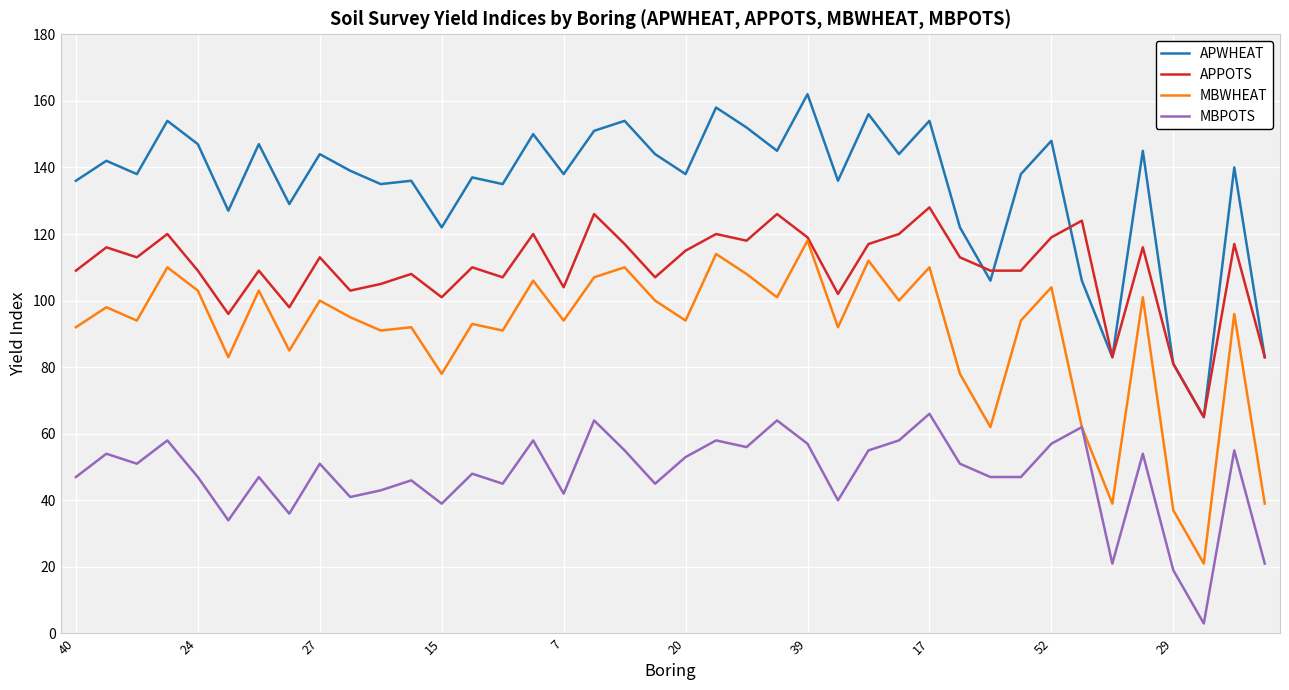

What is the lowest value of the APPOTS series?

65